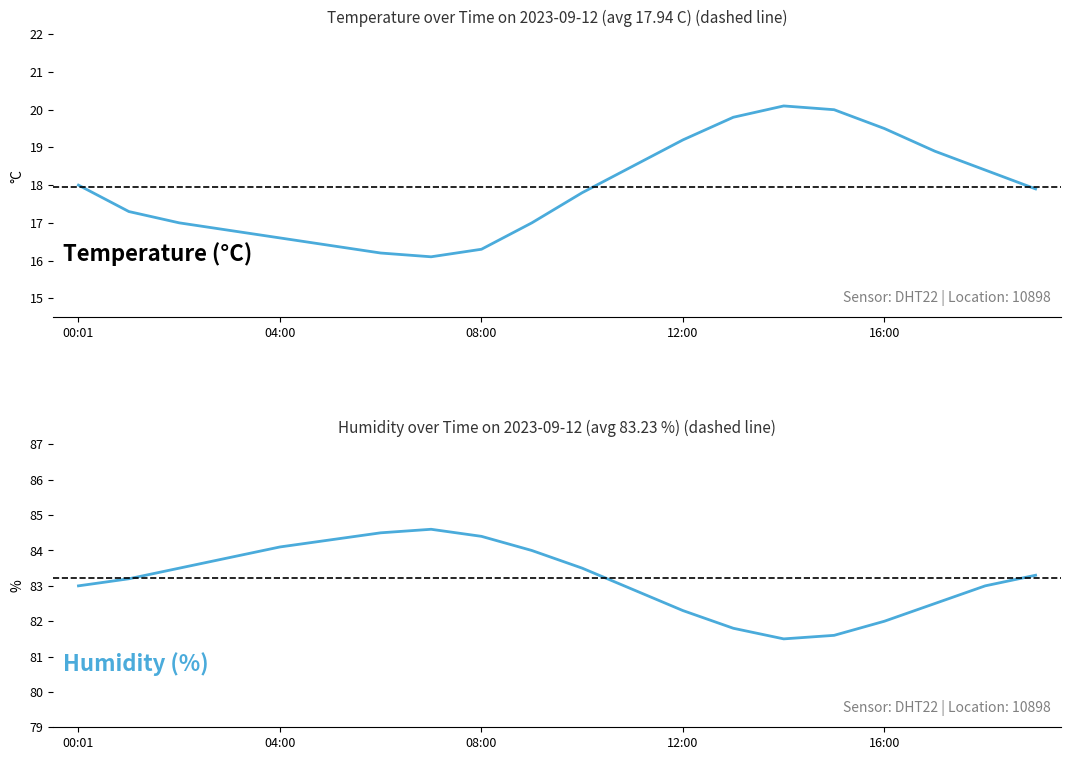

What are all the series names shown in the legend?

temperature, humidity